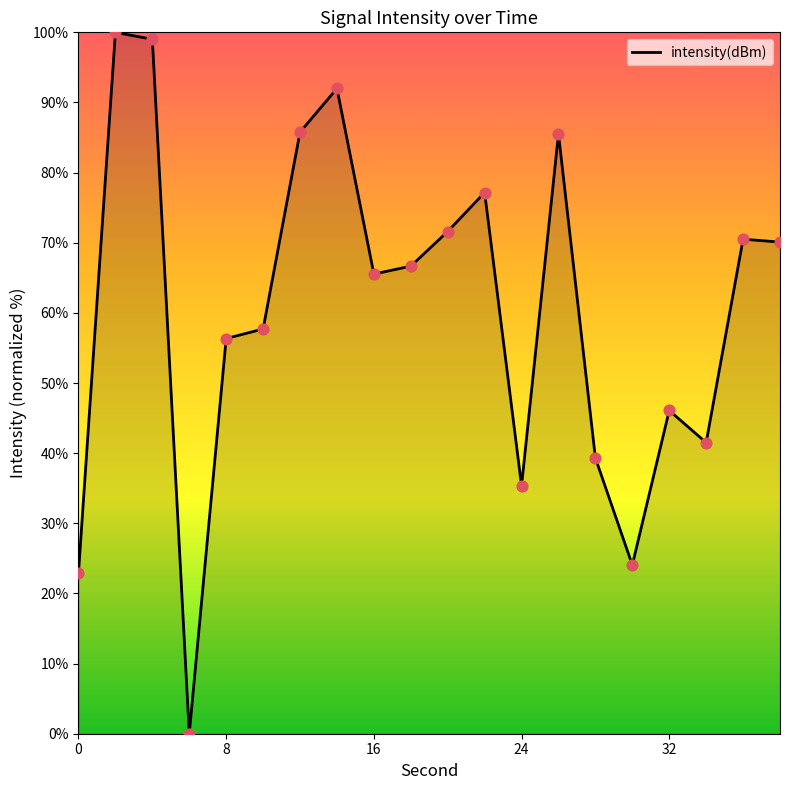

What is the difference between the maximum and minimum values?

100.0